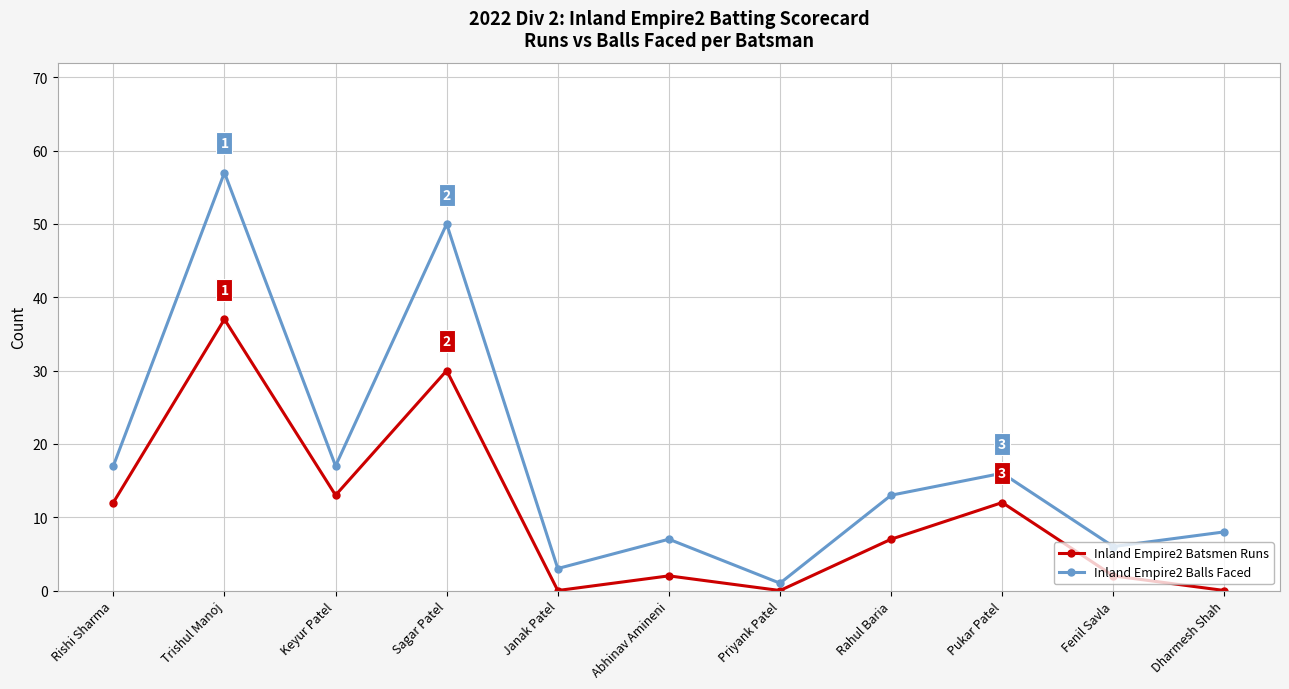

True or false: Inland Empire2 Batsmen Runs and Inland Empire2 Balls Faced intersect in this chart.

False